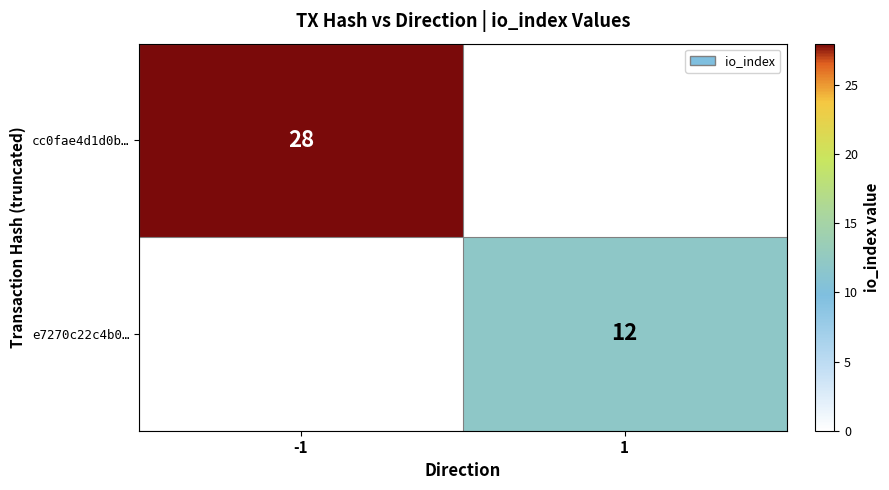

True or false: e7270c22c4b0… has a value of 12 at 1.

True